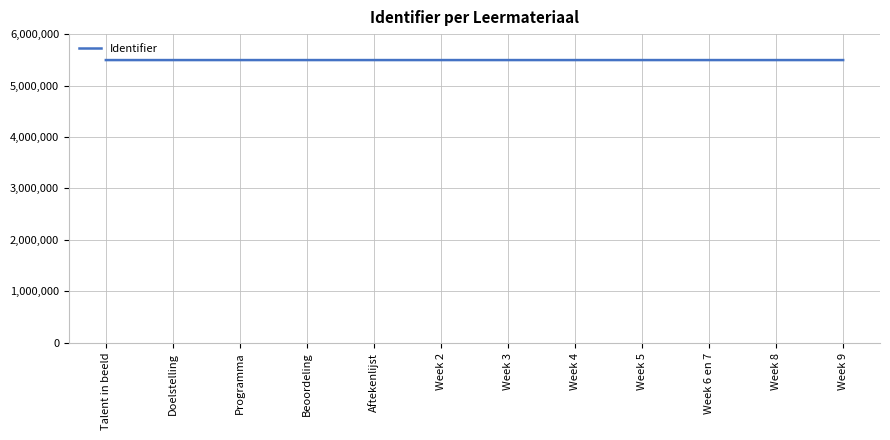

What is the minimum value shown in the chart?

5495388